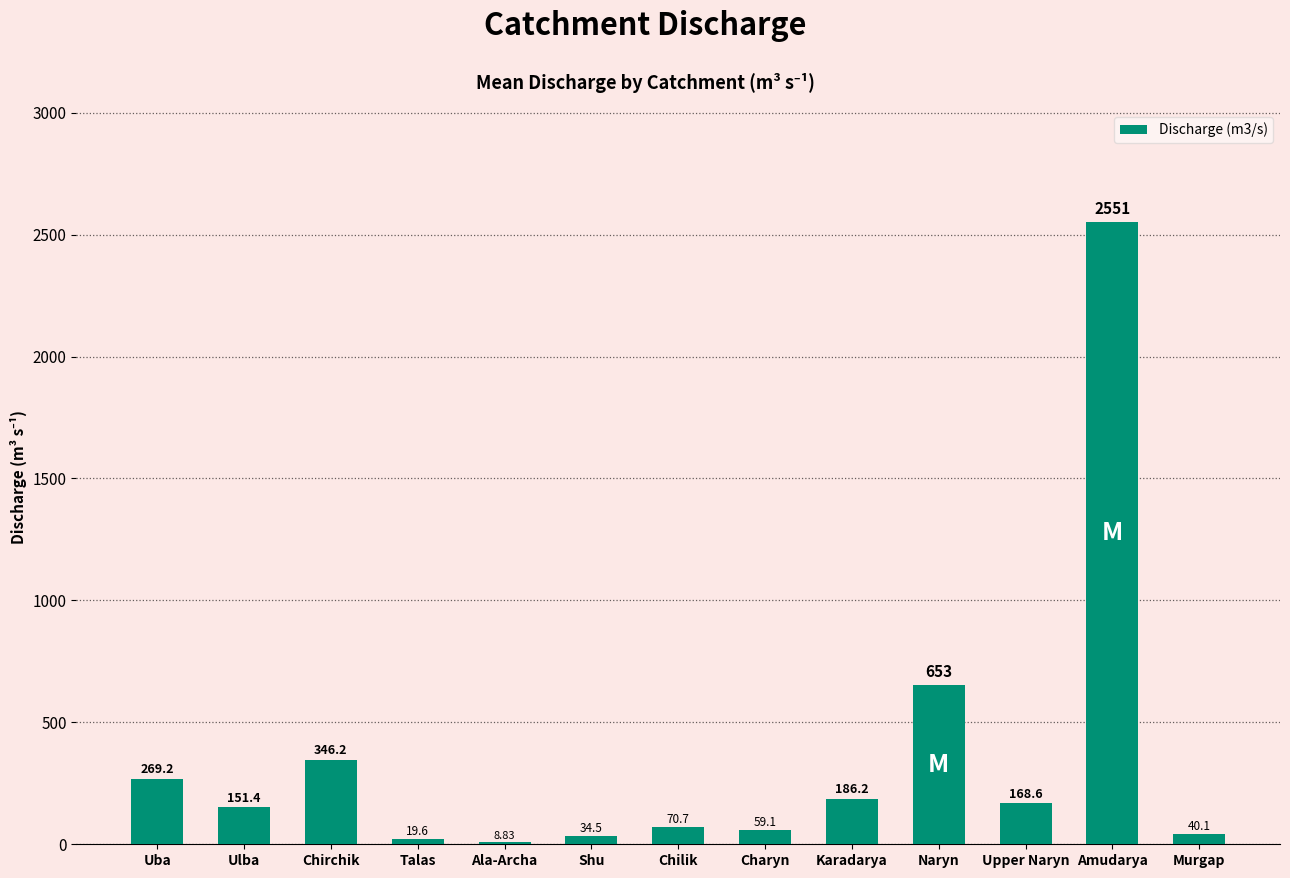

At which label does the data first exceed 151?

Uba